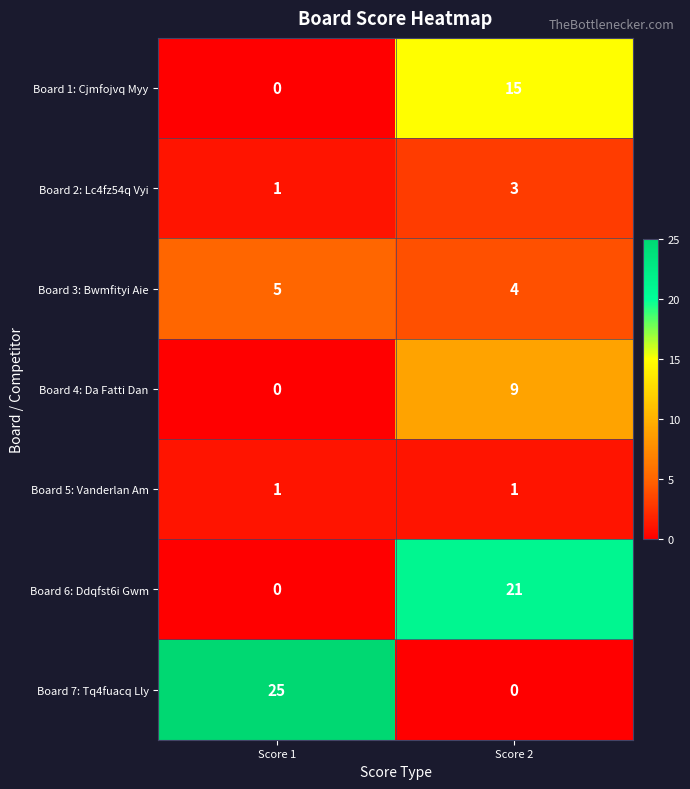

Which category has the lowest value in the Board 4: Da Fatti Dan series?

Score 1